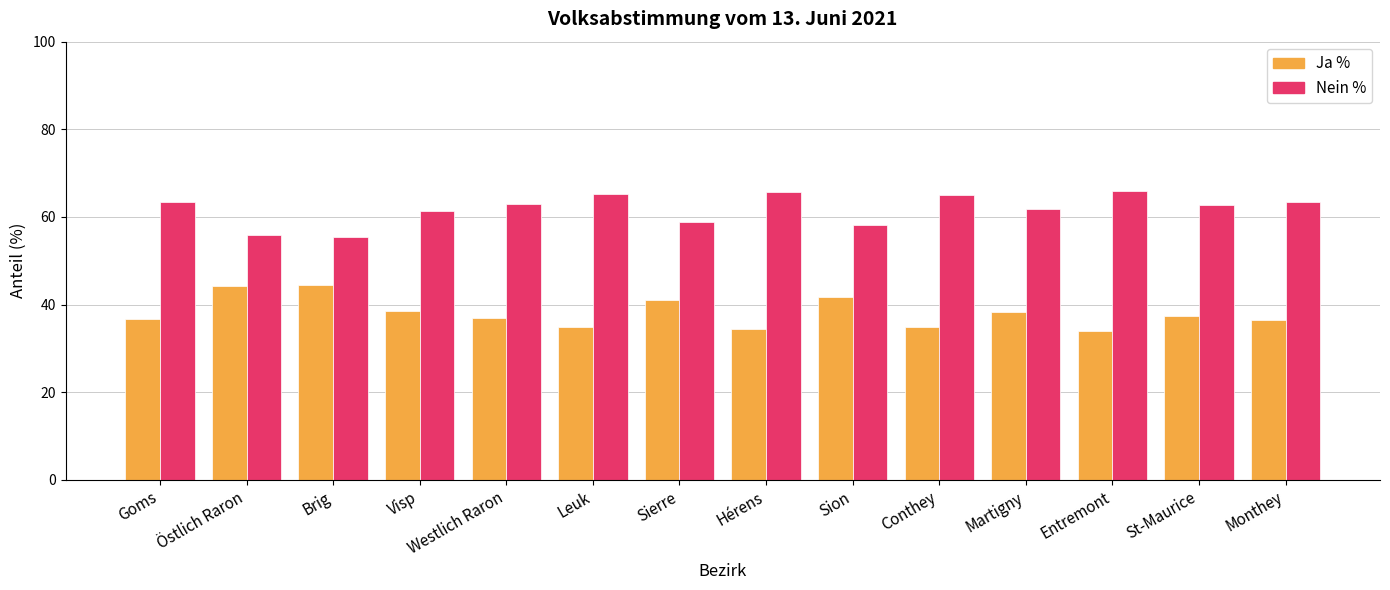

How many categories are shown in the chart?

14